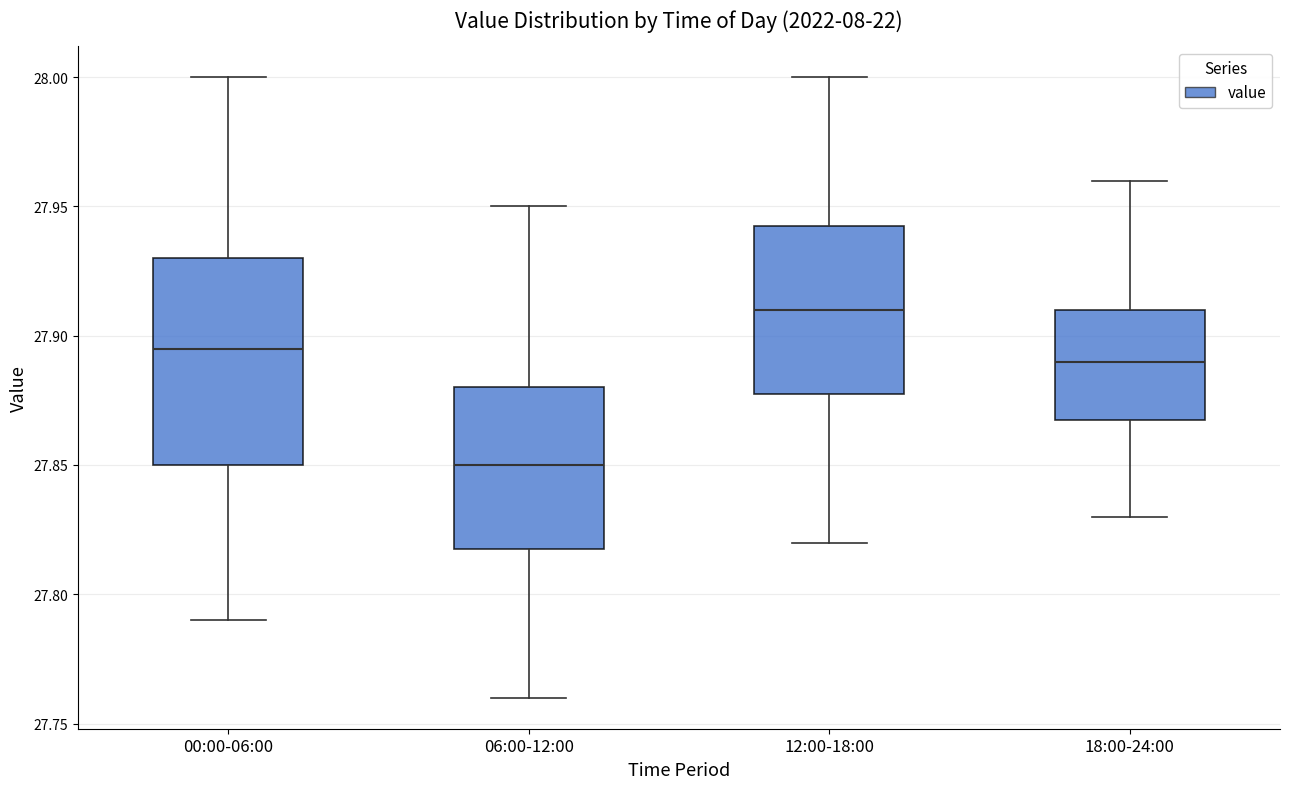

Which box's median line is the lowest?

06:00-12:00